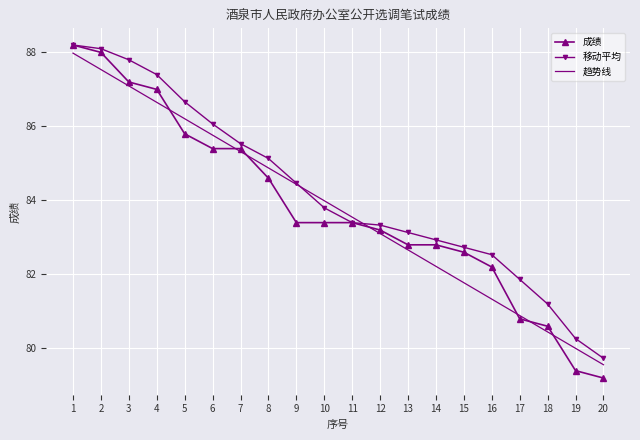

What is the difference between the highest and lowest values at 13?

0.5